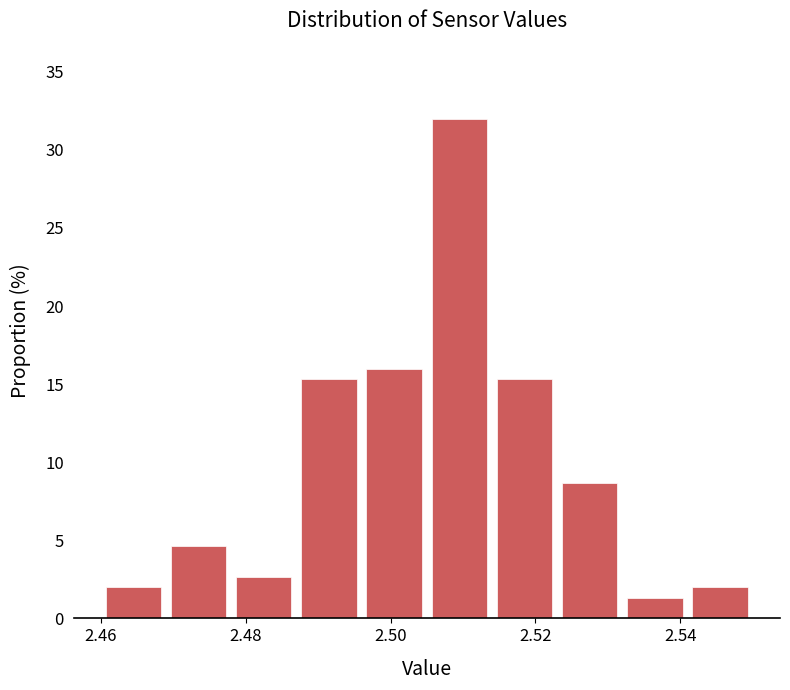

Reading left to right, list every bar in this chart as the range it spans on the x-axis followed by its height. Neither the bar edges nor the heights are printed on the chart, so give them approximately, as read against the axes.

2.460 to 2.469: 2.0
2.469 to 2.478: 4.5
2.478 to 2.487: 2.5
2.487 to 2.496: 15.5
2.496 to 2.505: 16.0
2.505 to 2.514: 32.0
2.514 to 2.523: 15.5
2.523 to 2.532: 8.5
2.532 to 2.541: 1.5
2.541 to 2.550: 2.0